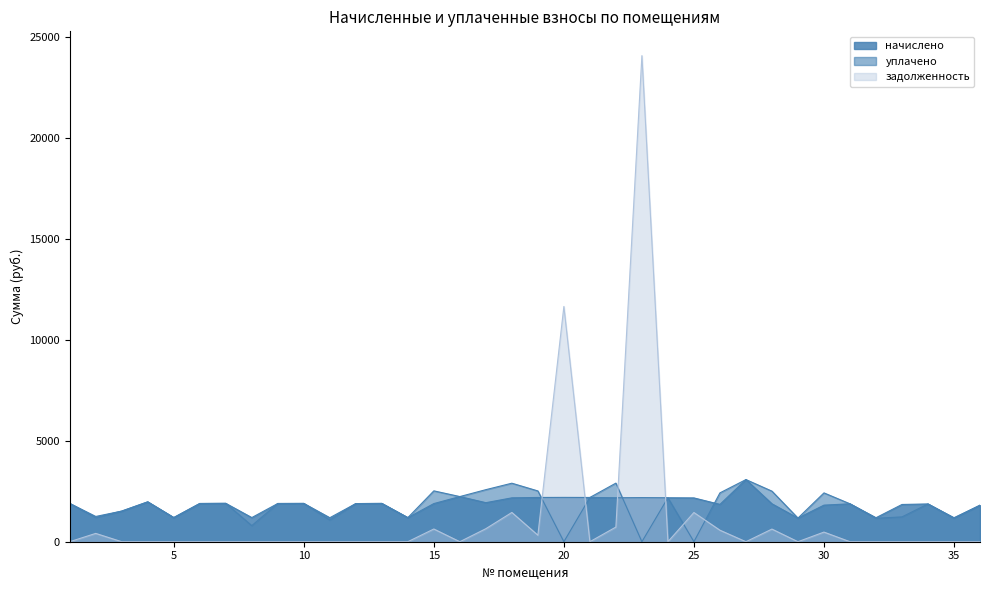

What is the value of the задолженность point at the 17th from the left?

644.0